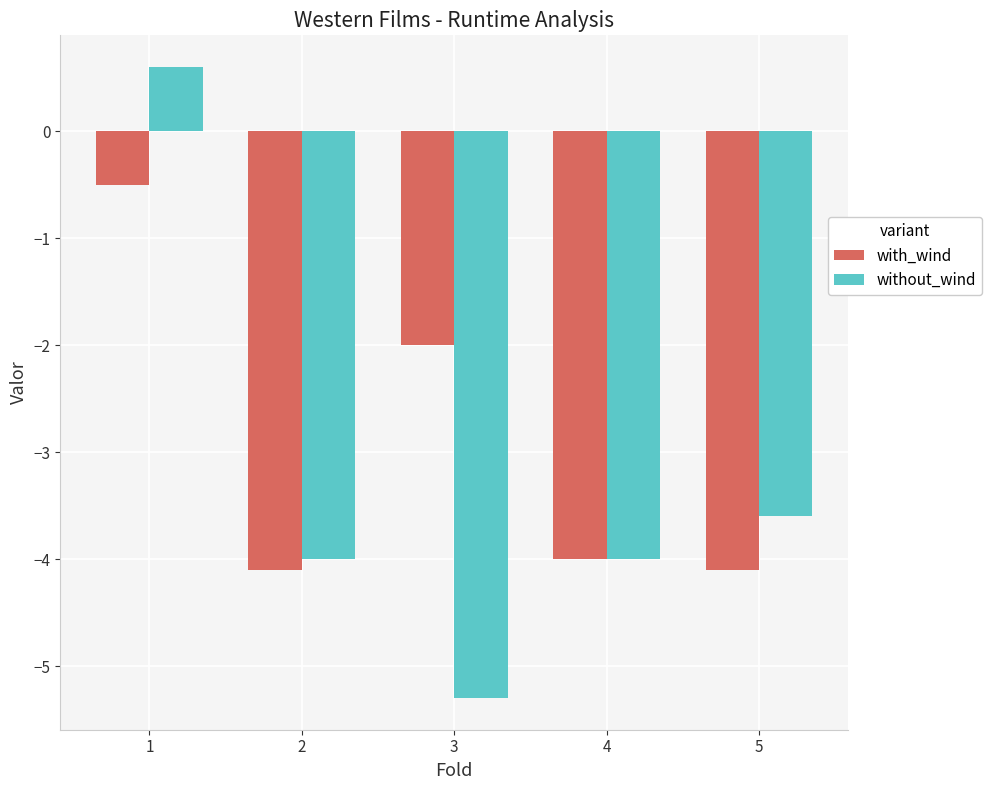

What are all the series names shown in the legend?

with_wind, without_wind